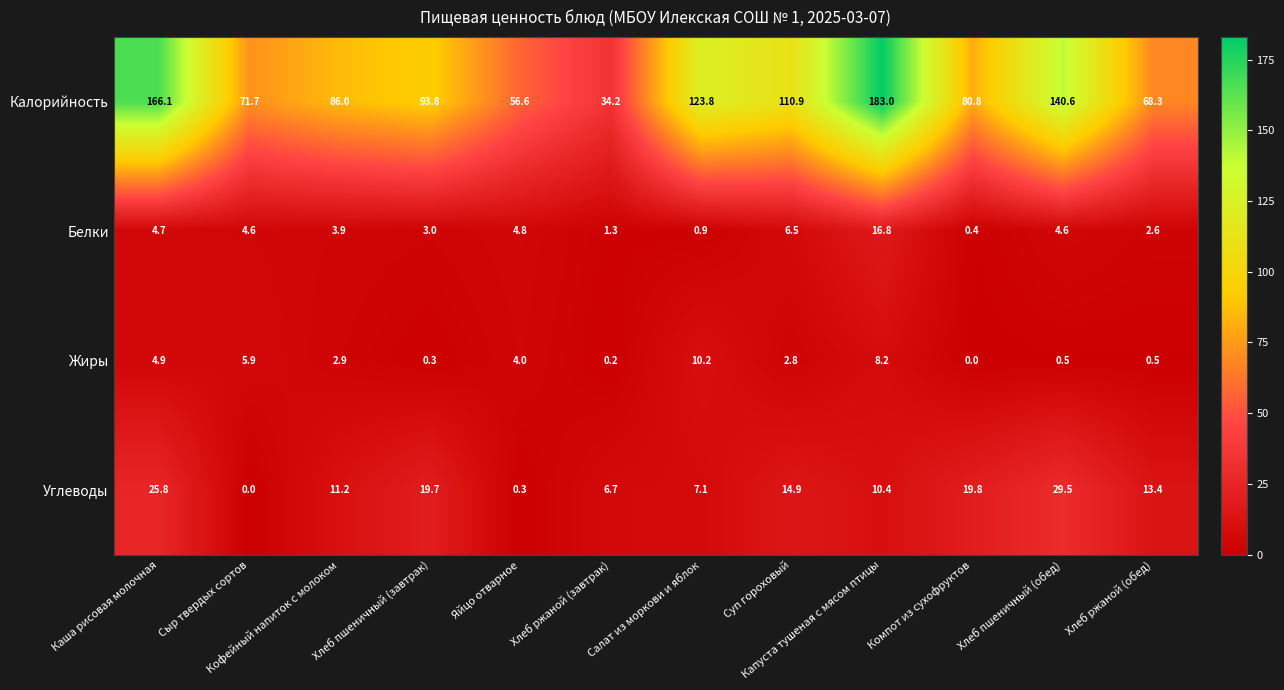

How many data points in Калорийность are above 93?

6